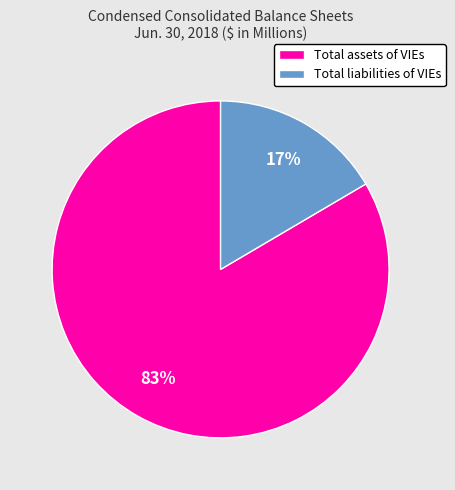

How many slices are in this pie chart?

2